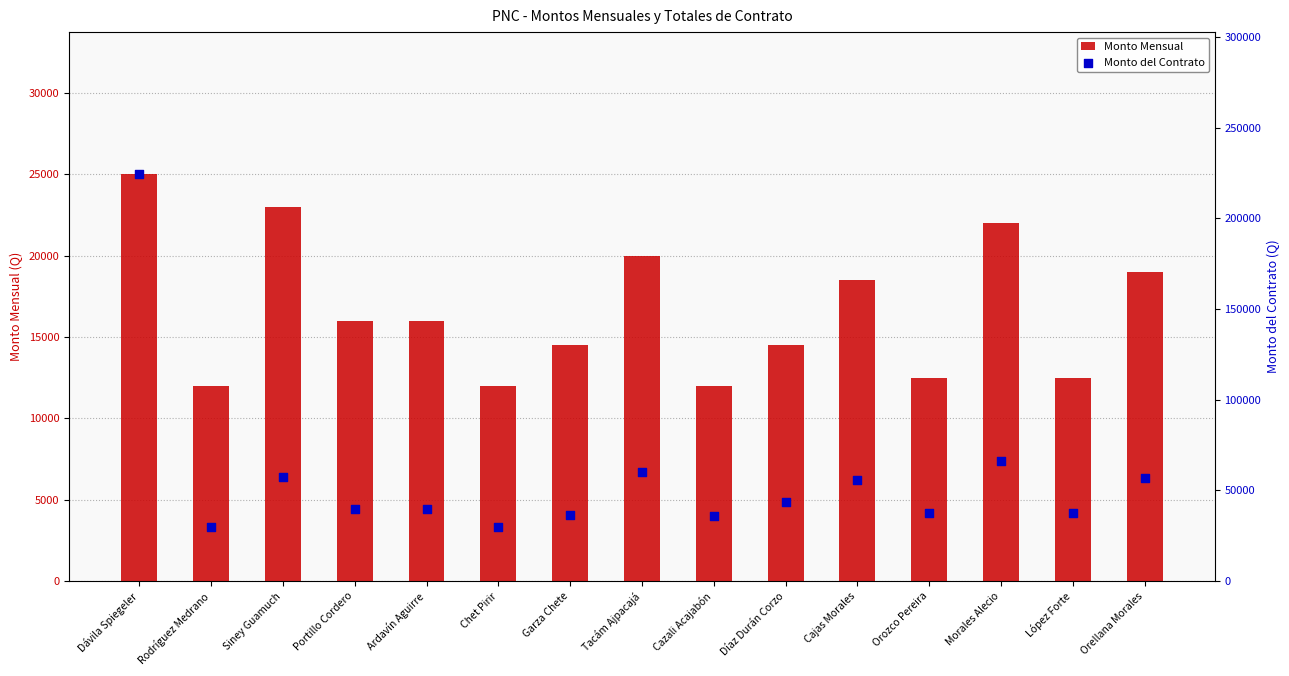

Is the value of Monto Mensual at Tacám Ajpacajá greater than the value of Monto del Contrato at Cajas Morales?

No